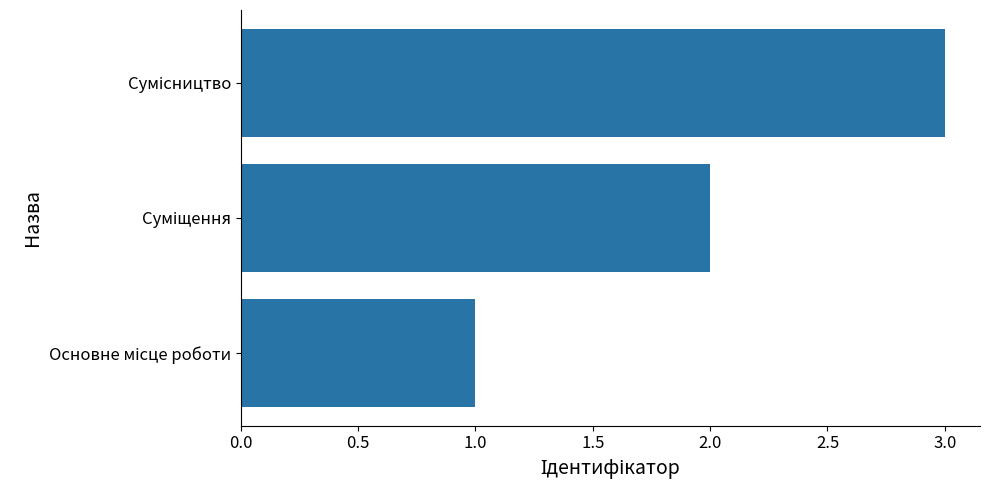

What is the maximum value shown in the chart?

3